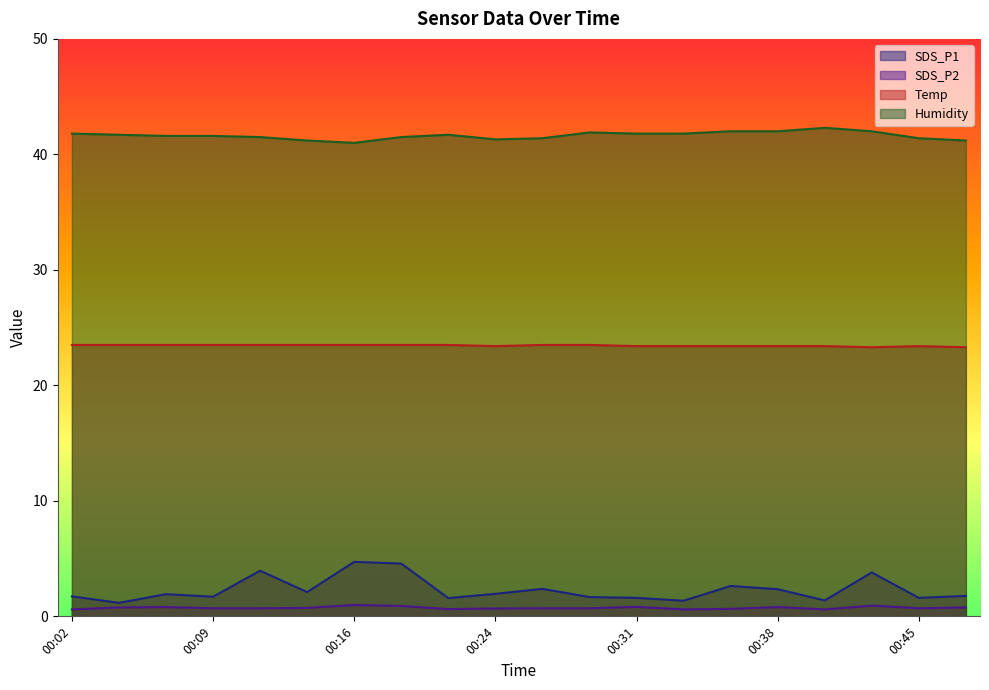

Reading left to right, extract all data points from this chart.

SDS_P1: 00:02=1.7	00:04=1.2	00:07=1.9	00:09=1.7	00:11=4.0	00:14=2.1	00:16=4.7	00:19=4.6	00:21=1.6	00:24=1.9	00:26=2.4	00:28=1.7	00:31=1.6	00:33=1.4	00:36=2.6	00:38=2.4	00:41=1.4	00:43=3.8	00:45=1.6	00:48=1.8
SDS_P2: 00:02=0.6	00:04=0.8	00:07=0.8	00:09=0.7	00:11=0.7	00:14=0.7	00:16=1.0	00:19=0.9	00:21=0.6	00:24=0.7	00:26=0.7	00:28=0.7	00:31=0.8	00:33=0.6	00:36=0.7	00:38=0.8	00:41=0.6	00:43=0.9	00:45=0.7	00:48=0.8
Temp: 00:02=23.5	00:04=23.5	00:07=23.5	00:09=23.5	00:11=23.5	00:14=23.5	00:16=23.5	00:19=23.5	00:21=23.5	00:24=23.4	00:26=23.5	00:28=23.5	00:31=23.4	00:33=23.4	00:36=23.4	00:38=23.4	00:41=23.4	00:43=23.3	00:45=23.4	00:48=23.3
Humidity: 00:02=41.8	00:04=41.7	00:07=41.6	00:09=41.6	00:11=41.5	00:14=41.2	00:16=41.0	00:19=41.5	00:21=41.7	00:24=41.3	00:26=41.4	00:28=41.9	00:31=41.8	00:33=41.8	00:36=42.0	00:38=42.0	00:41=42.3	00:43=42.0	00:45=41.4	00:48=41.2